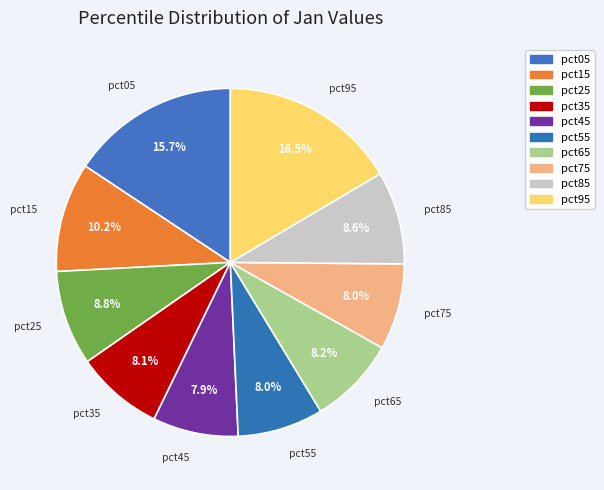

What percentage do pct55 and pct25 together represent?

16.8%